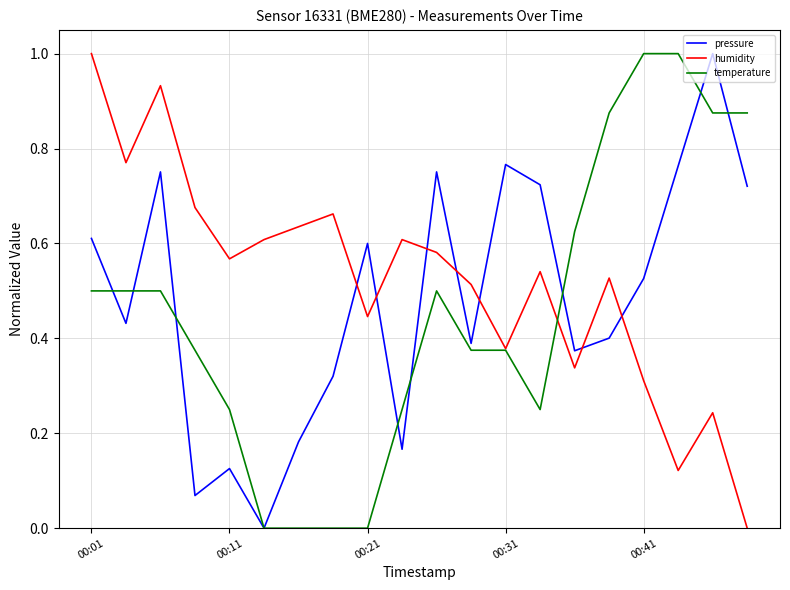

What is the maximum value for temperature?

1.0